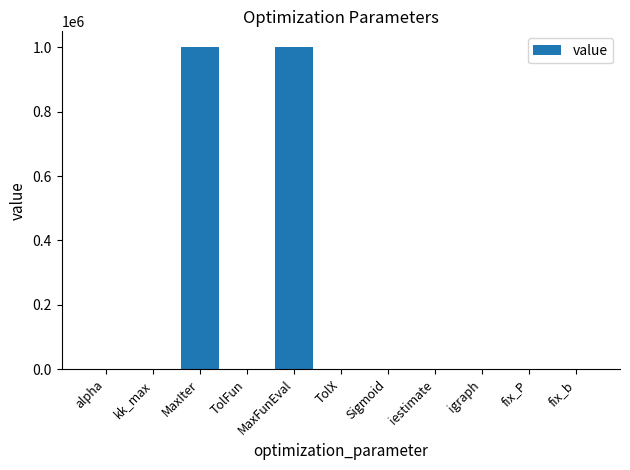

What is the maximum value shown in the chart?

1000000.0